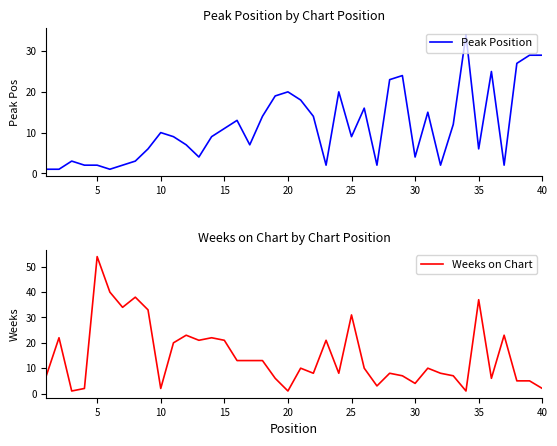

What is the minimum value for Weeks on Chart?

1